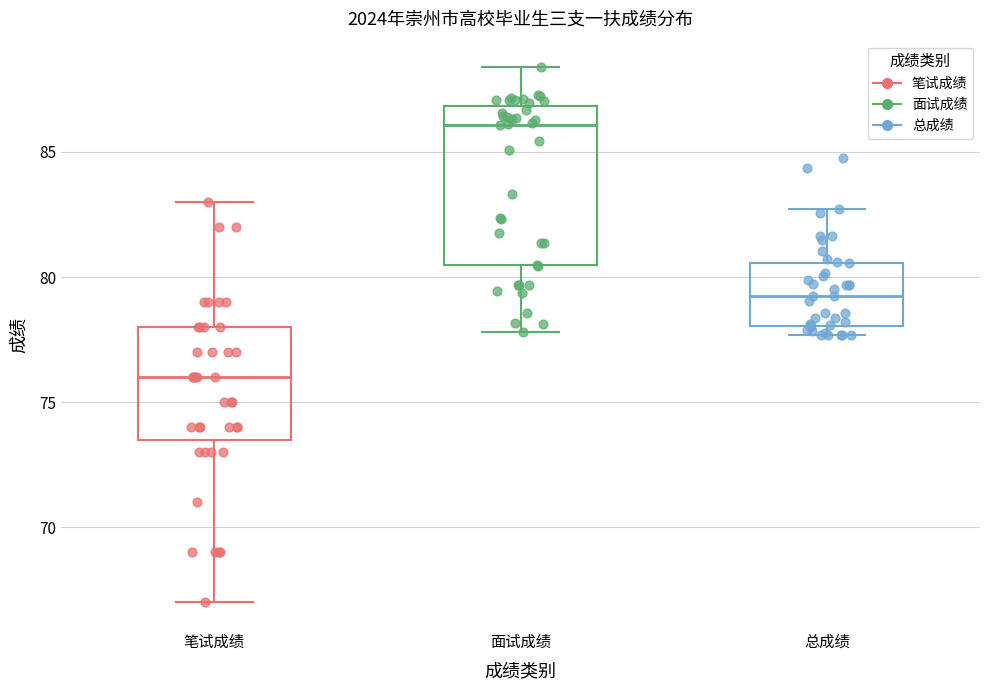

Which box has the highest median line?

面试成绩